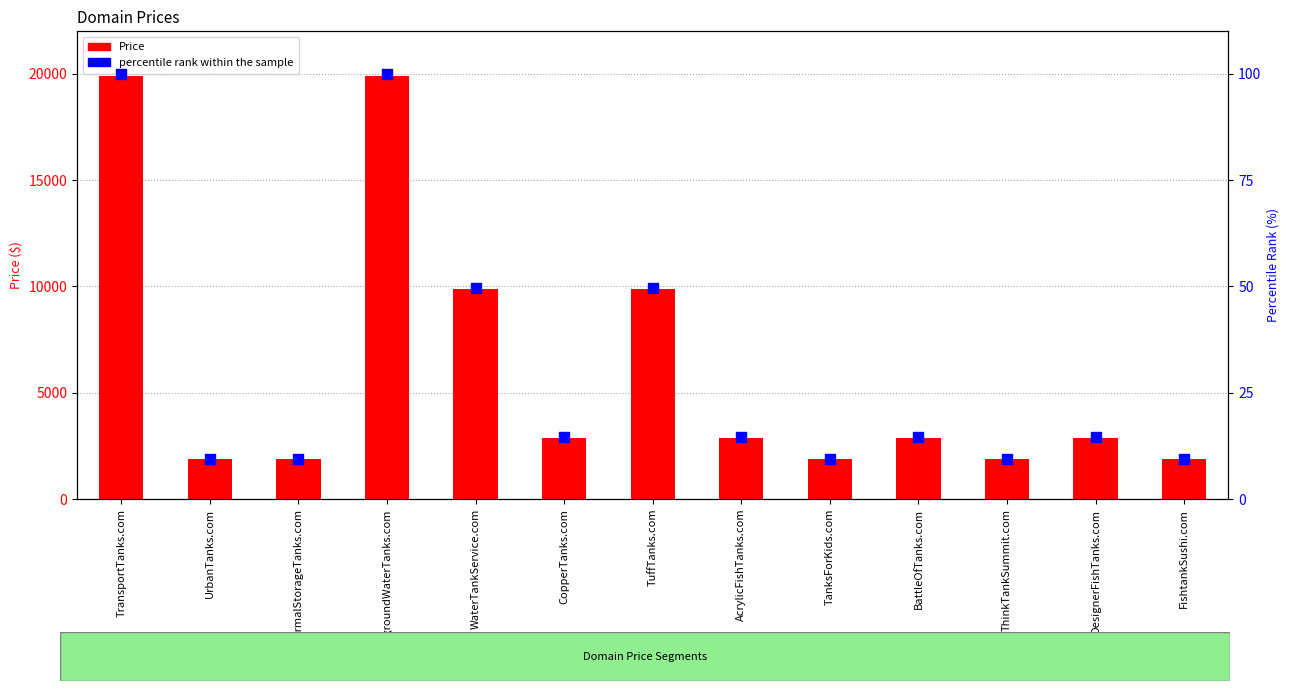

Which series contains the highest Y value?

Price